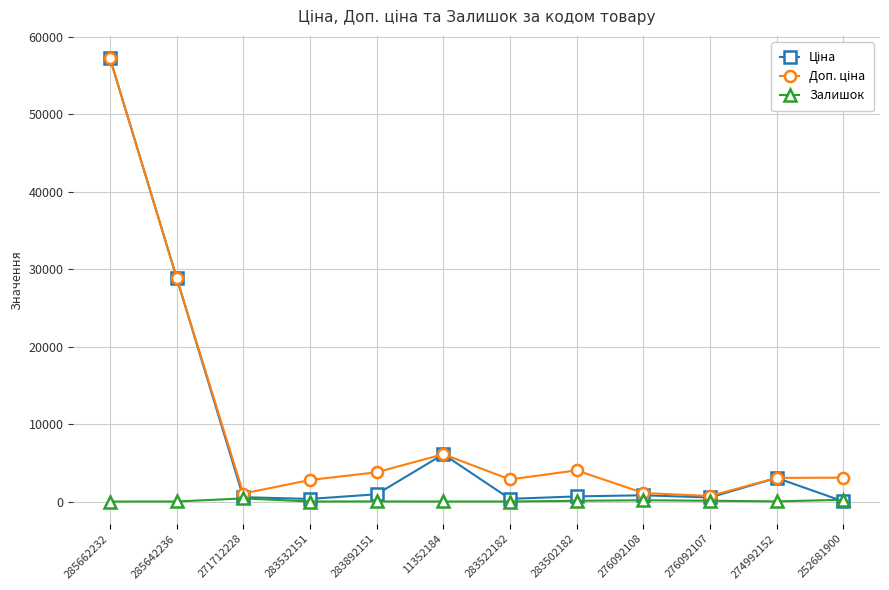

At how many categories does at least one series exceed 31625?

1